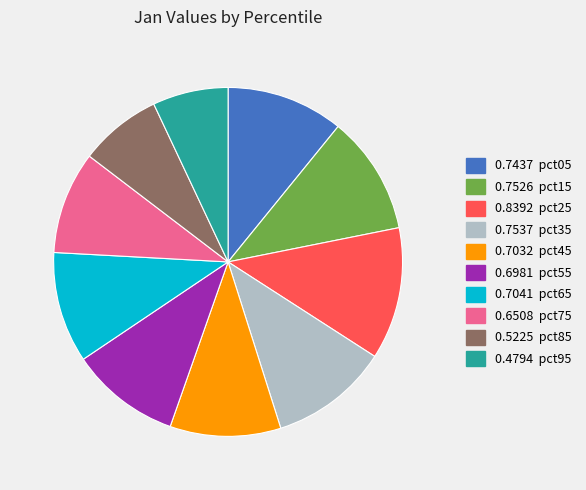

Is there a majority slice in this chart?

No